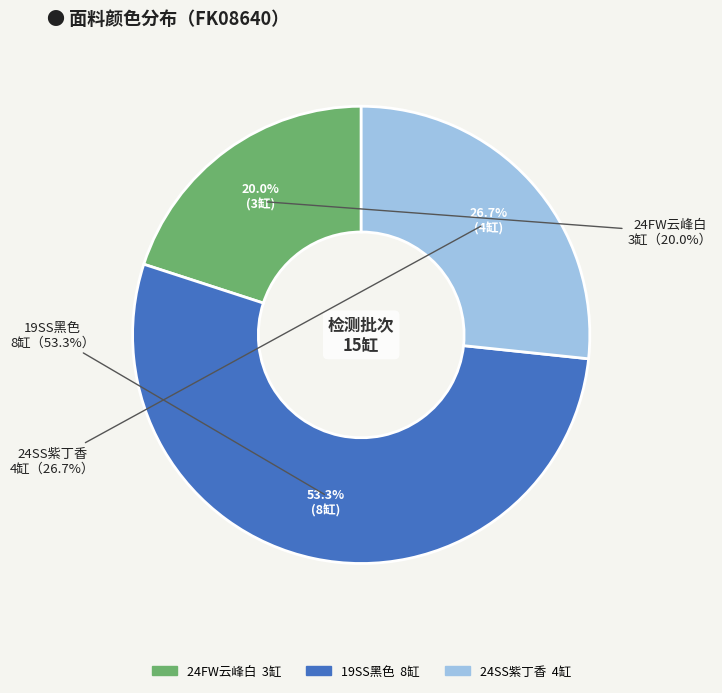

To the nearest percent, what is the difference between the largest and smallest slice percentages?

33%